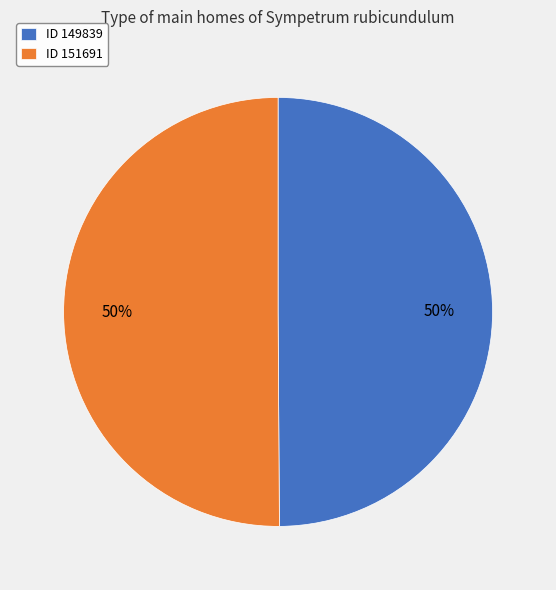

To the nearest percent, what percentage of the pie is ID 151691?

50%